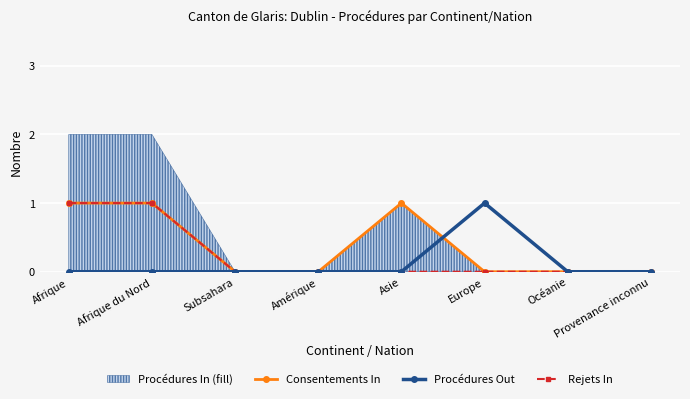

Which category has the highest value in the Procédures Out series?

Europe